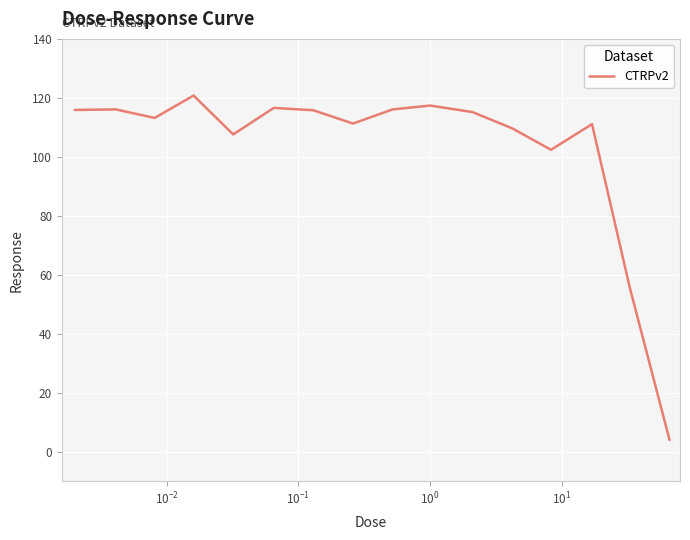

What is the smallest value displayed?

4.0